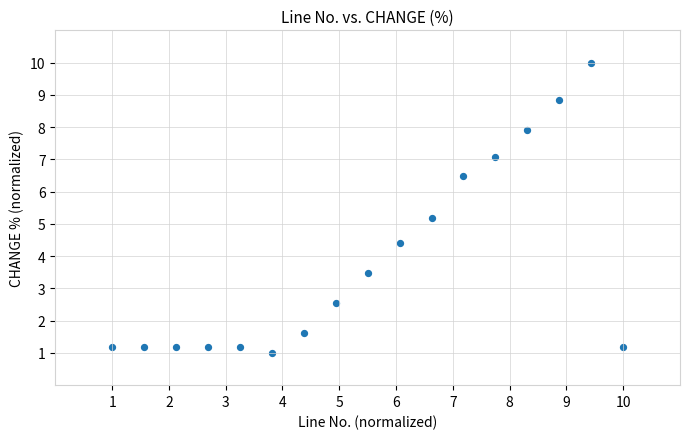

What is the range of X values (max minus min)?

9.0